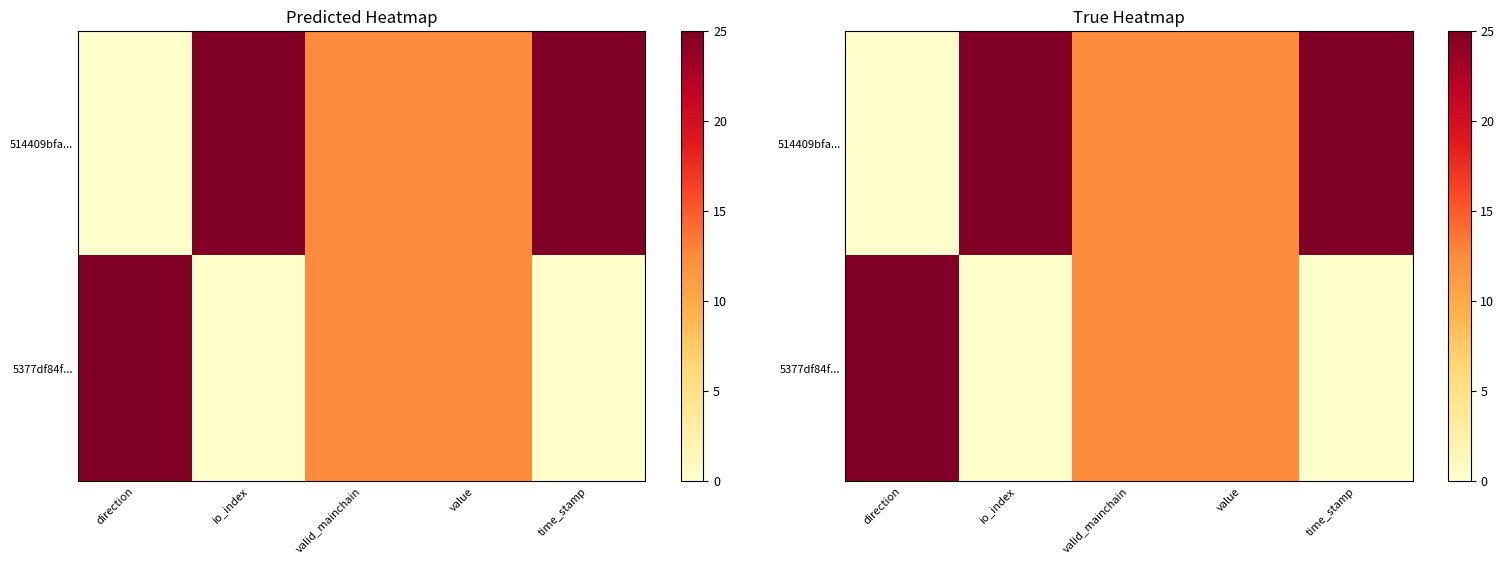

What is the total value across all series at time_stamp?

25.0